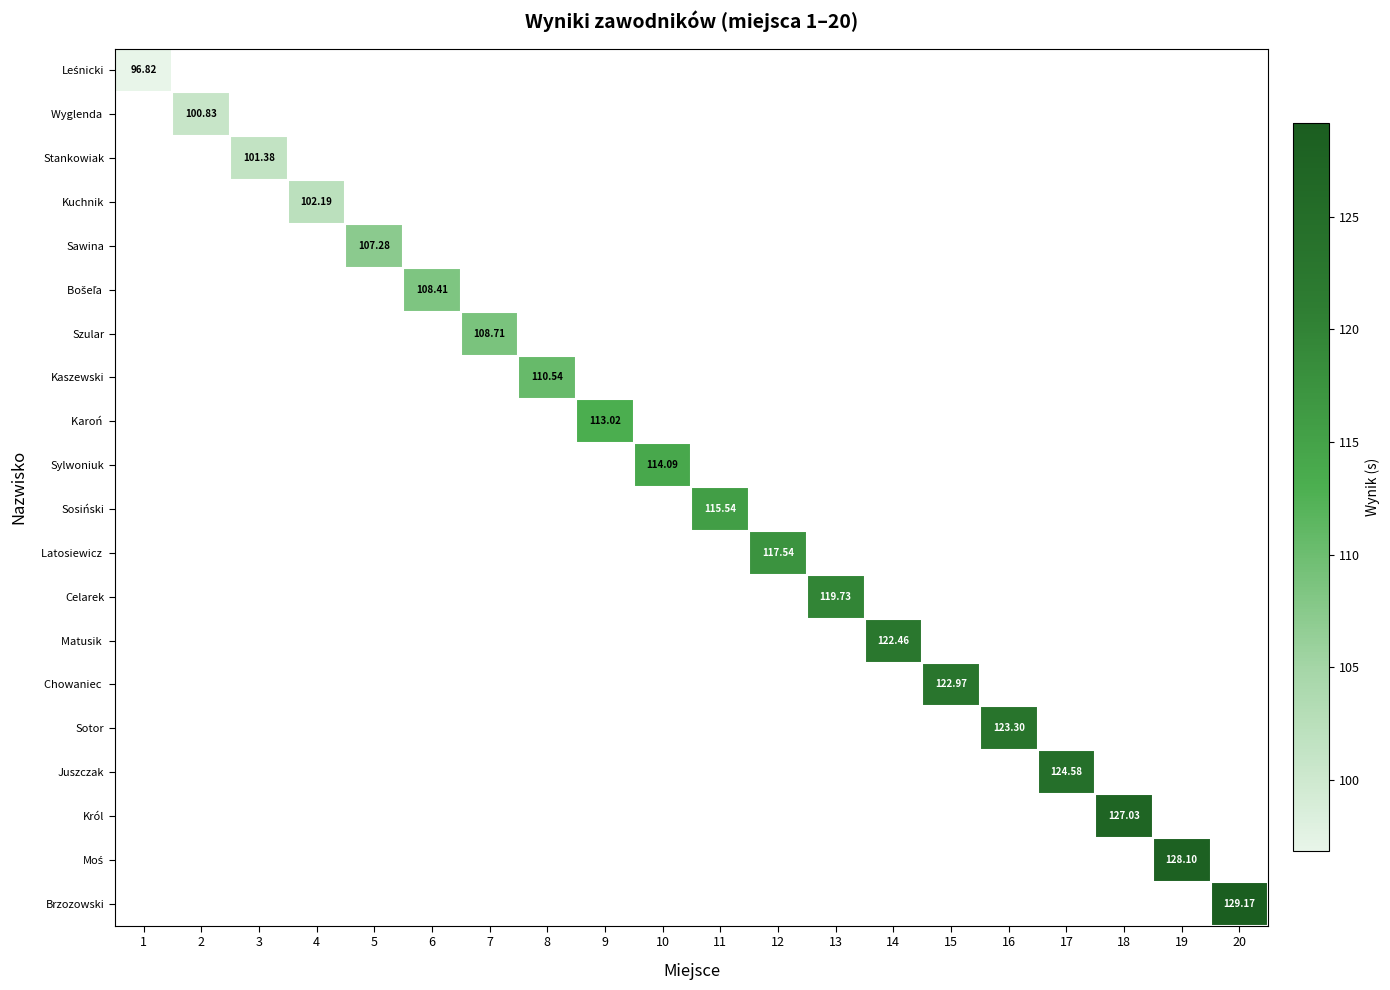

How many categories are shown in the chart?

20